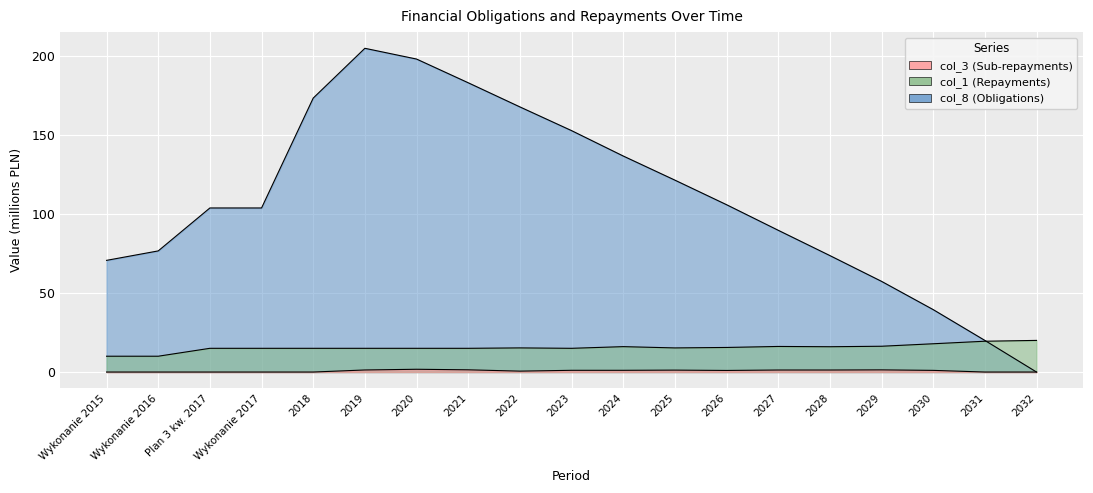

What is the difference between the highest and lowest values at Wykonanie 2016?

76.6